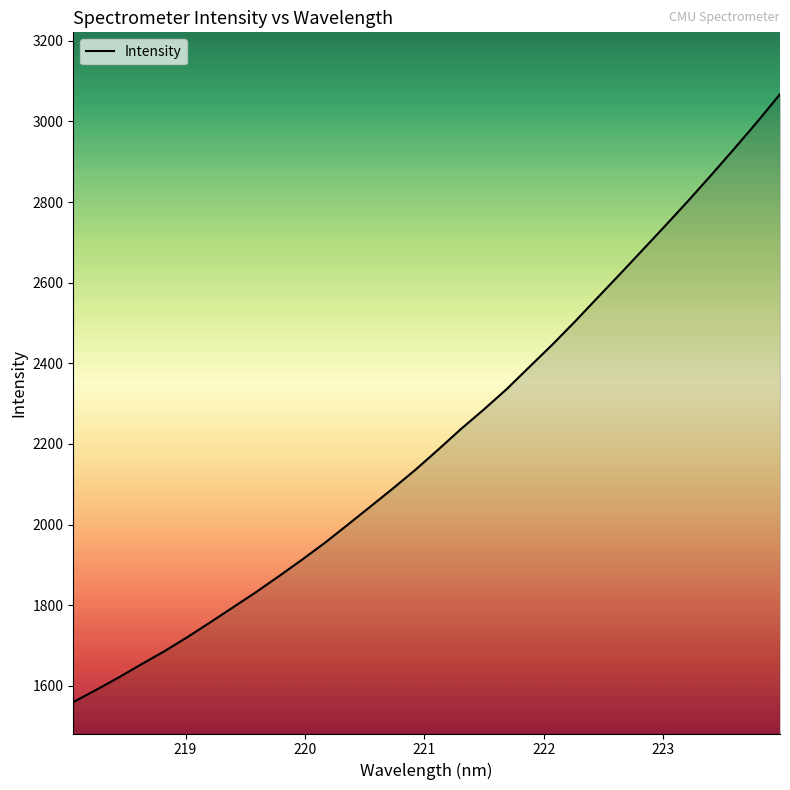

What is the difference between the maximum and minimum values?

1507.9